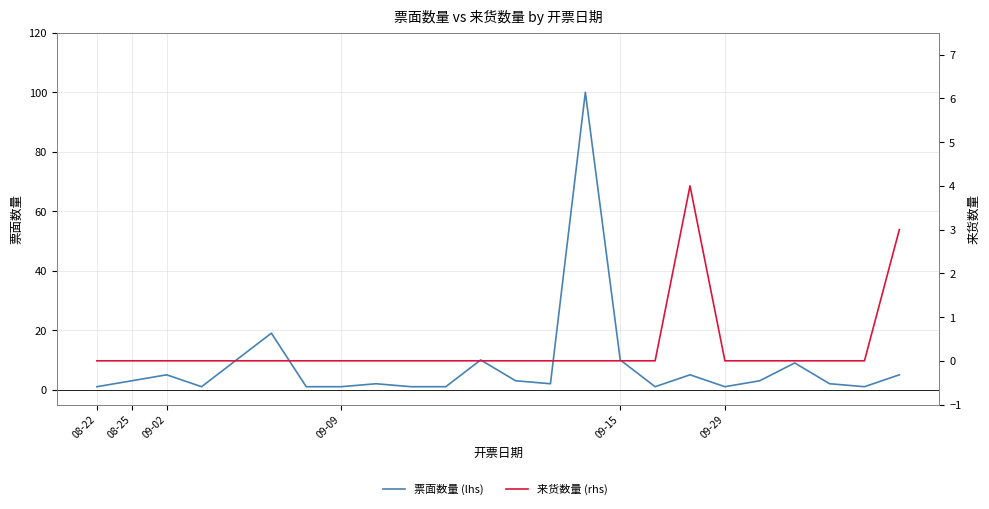

Rank the series by their average value, from lowest to highest.

来货数量 (rhs), 票面数量 (lhs)